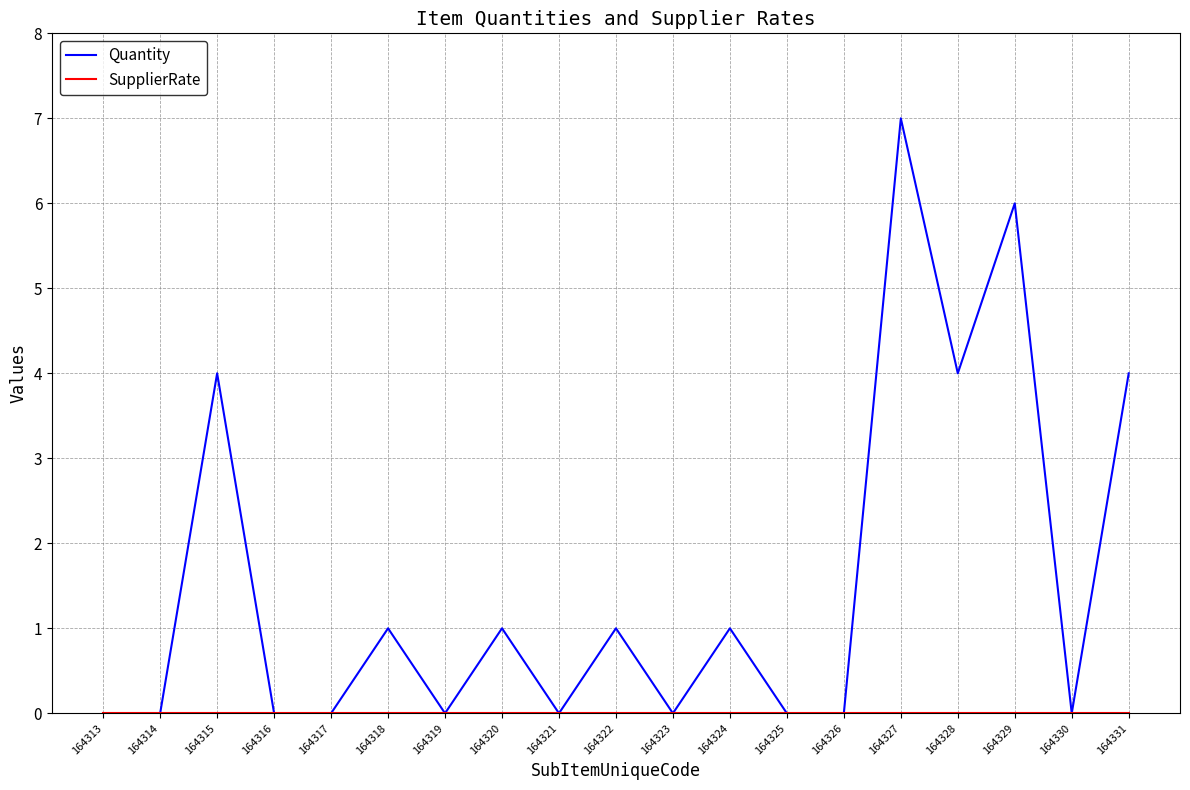

What is the difference between the highest and lowest values at 164324?

1